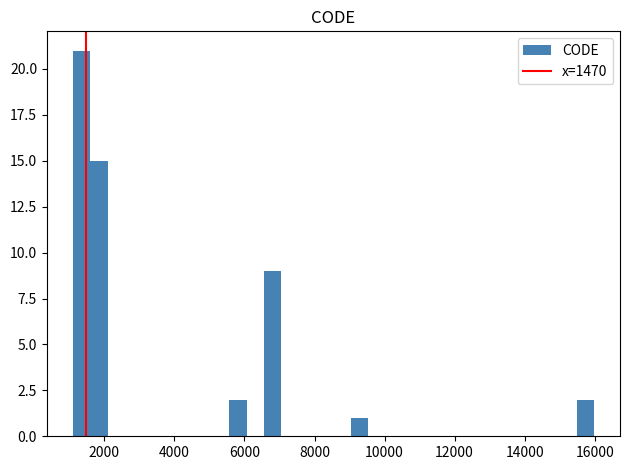

Around what value on the x-axis is the tallest bar? Give the approximate position of its centre, as read against the axis.

1400